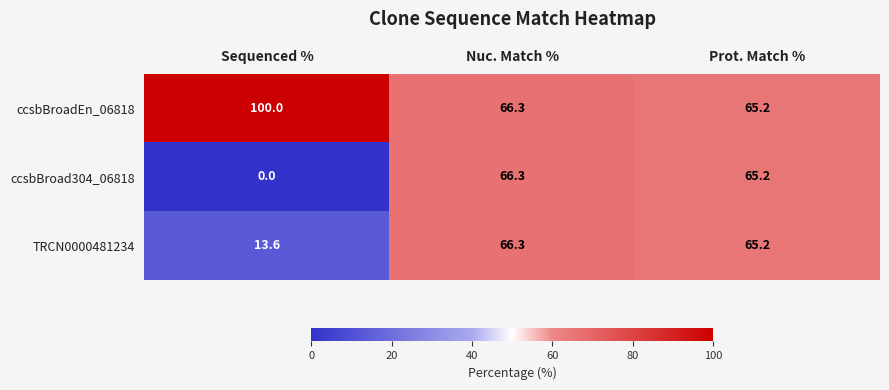

At which category is the sum across all series the highest?

Nuc. Match %